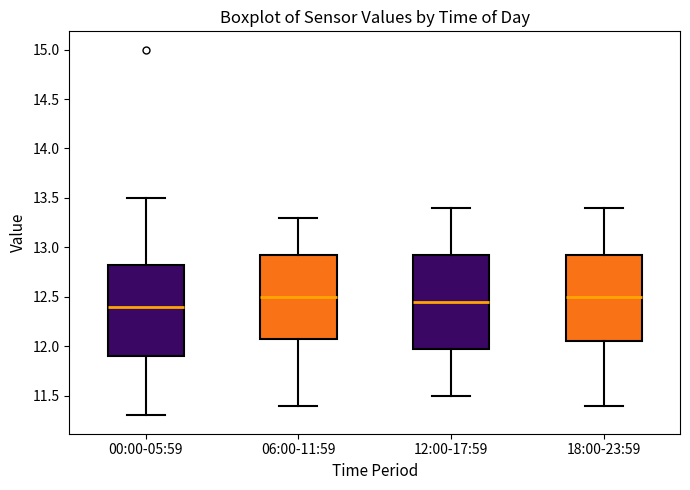

Where is the lower edge of the box for 06:00-11:59 on the y-axis? The values are not printed on the chart, so give them approximately, as read against the axis.

12.10